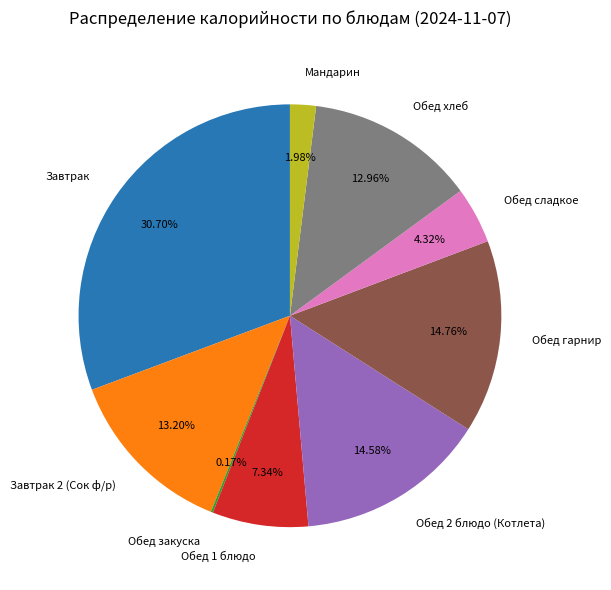

Approximately how many times larger is the value at Обед хлеб compared to Обед гарнир?

0.9